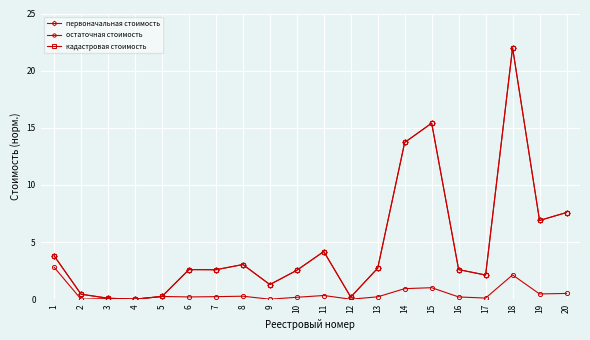

What is the difference between the первоначальная стоимость values at 4 and 15?

15.4